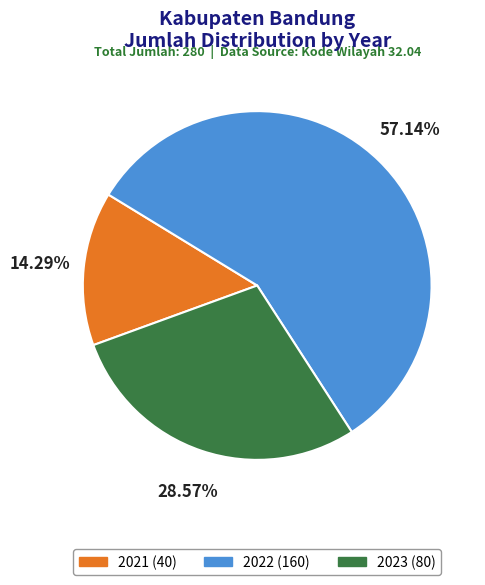

Between 2021 and 2022, which is larger?

2022